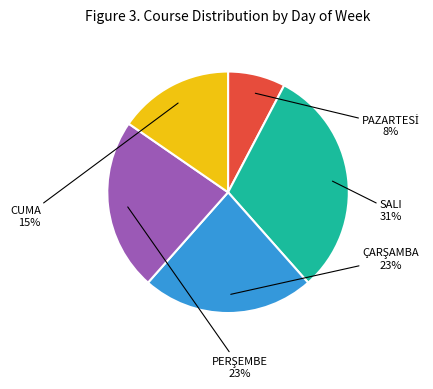

The CUMA slice represents 15% of the pie. True or false?

True